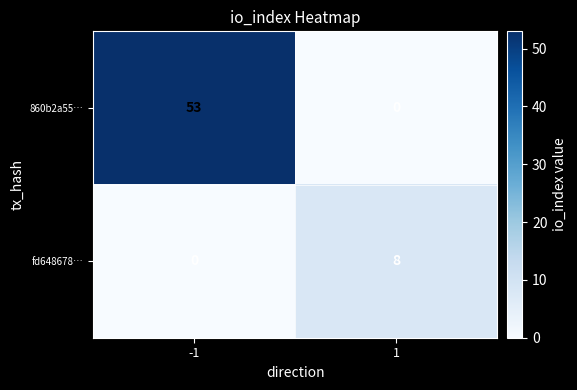

Reading left to right, what are all the values shown in this chart?

860b2a55…: -1=53	1=0
fd648678…: -1=0	1=8